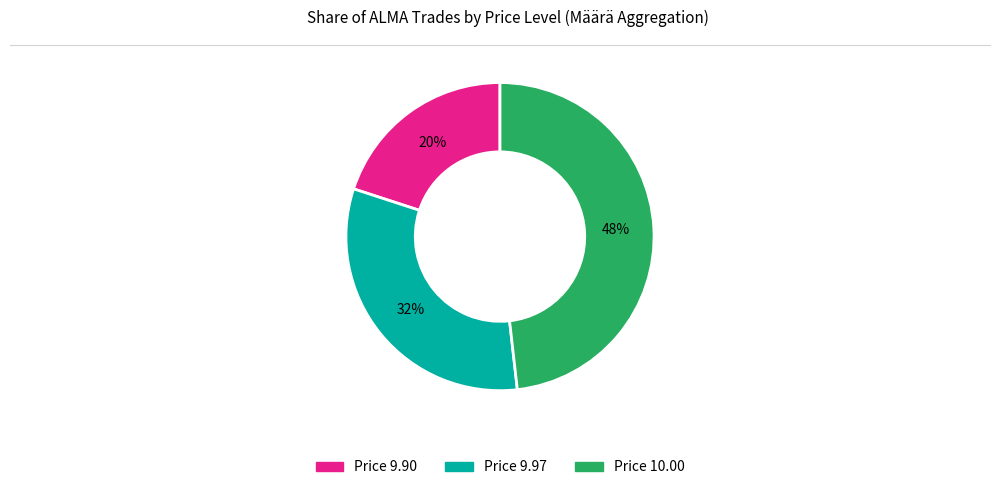

To the nearest percent, what is the difference between the largest and smallest slice percentages?

28%